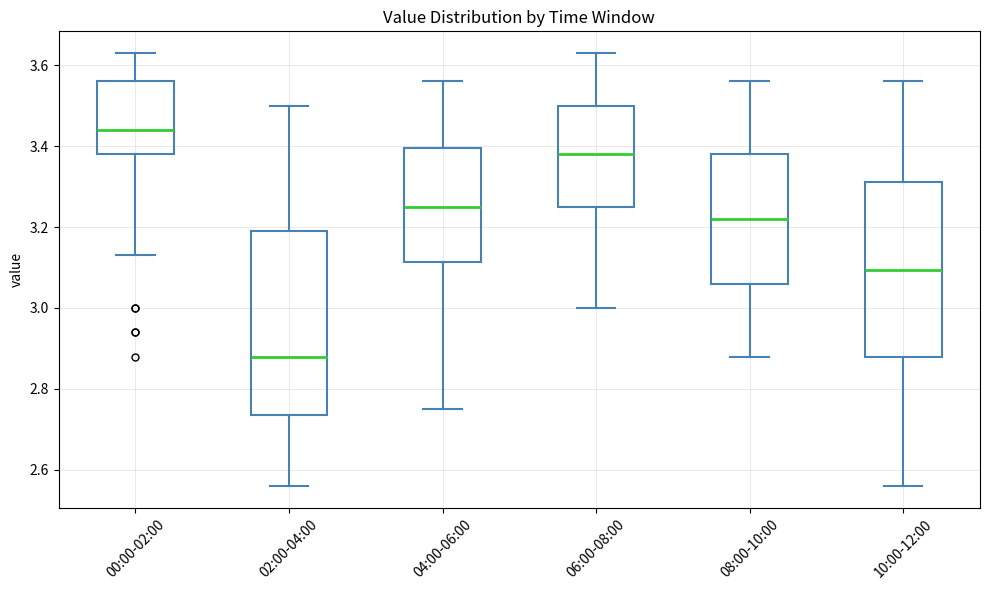

Which box is the tallest, from its lower edge to its upper edge?

02:00-04:00